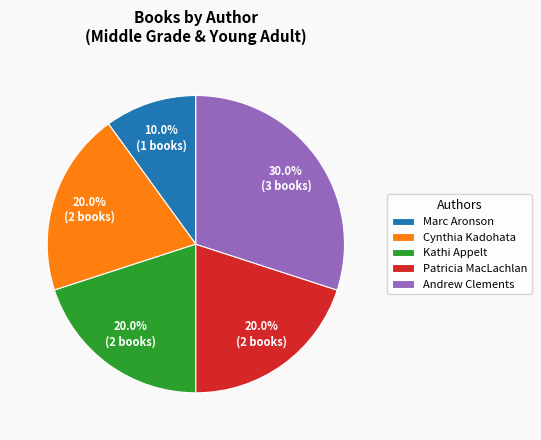

Between Kathi Appelt and Marc Aronson, which is larger?

Kathi Appelt